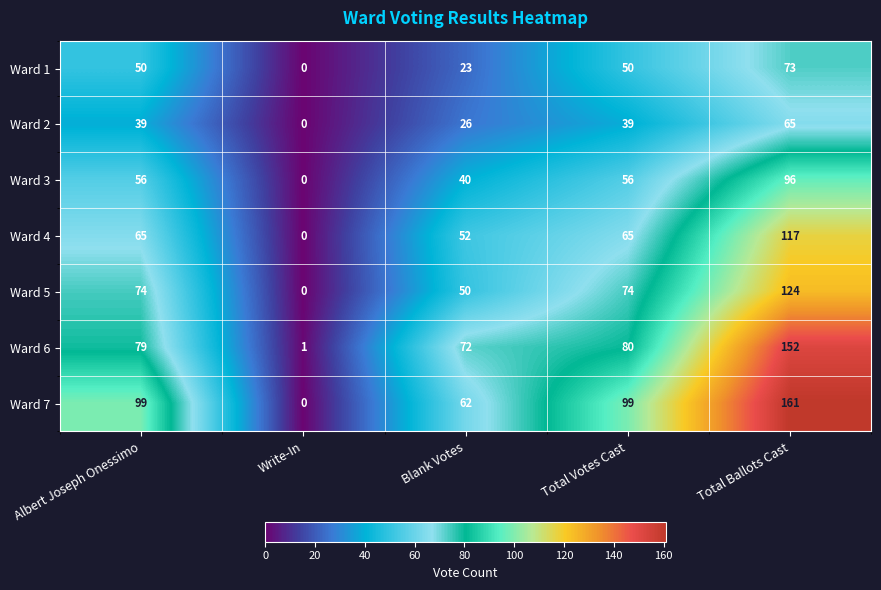

At how many categories does at least one series exceed 34?

4